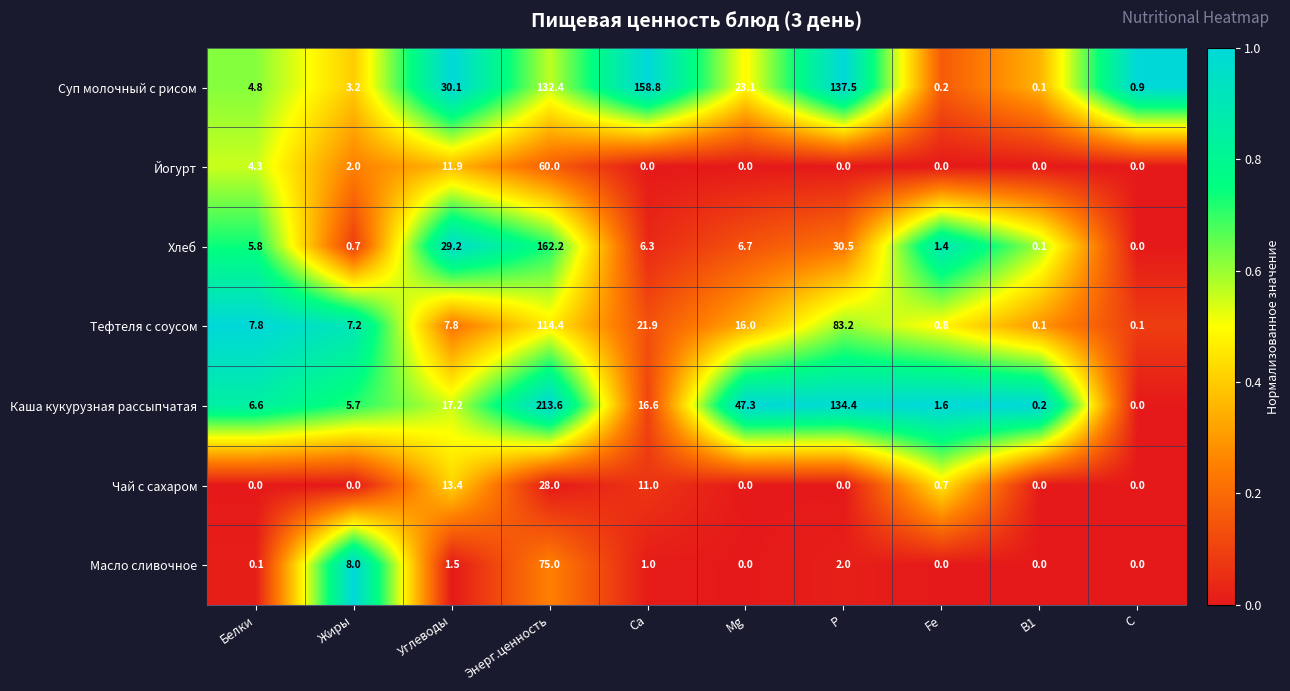

What is the average value of the Йогурт series?

7.8